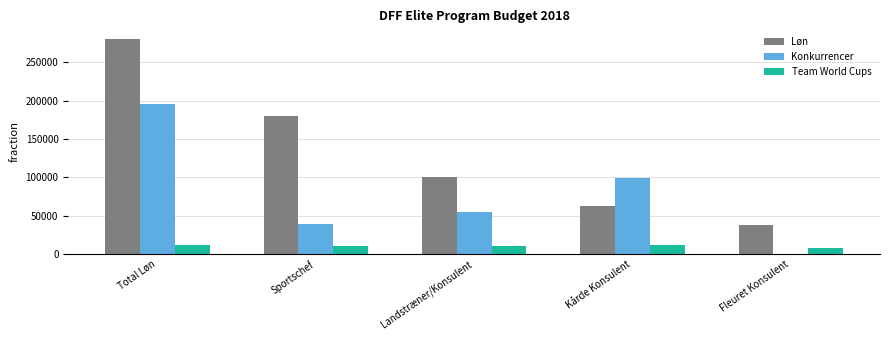

True or false: Løn has a value of 249497.5 at Sportschef.

False